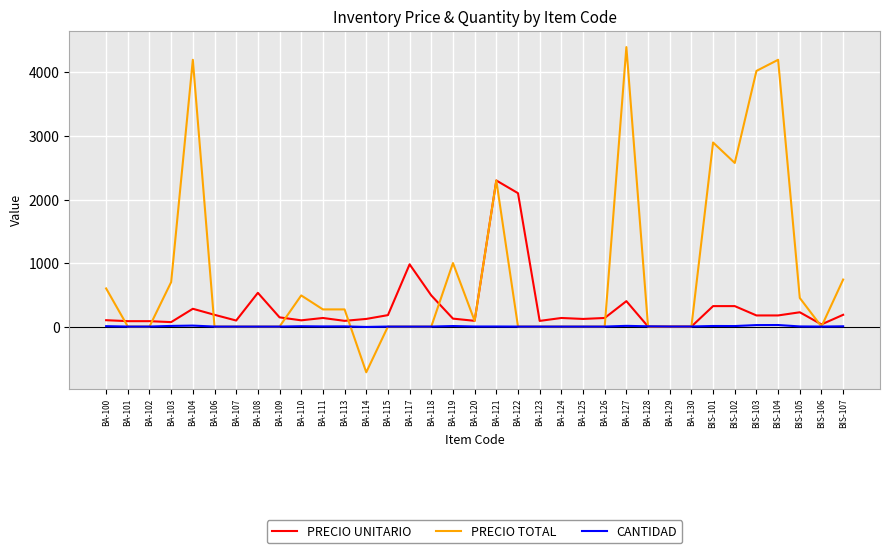

List the series in order of their peak value, highest first.

PRECIO TOTAL, PRECIO UNITARIO, CANTIDAD